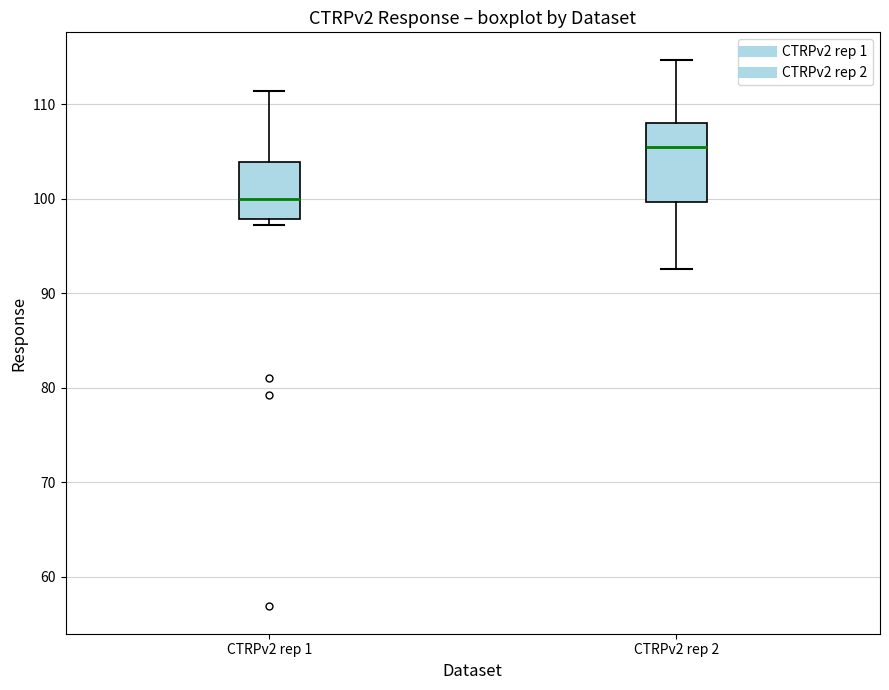

Reading left to right, read every box against the y-axis: the position of its median line, the range the box covers, and the ends of its whiskers. The values are not printed on the chart, so give them approximately, as read against the axis.

CTRPv2 rep 1: median 100, box 98 to 104, whiskers 97 to 111
CTRPv2 rep 2: median 106, box 100 to 108, whiskers 93 to 115